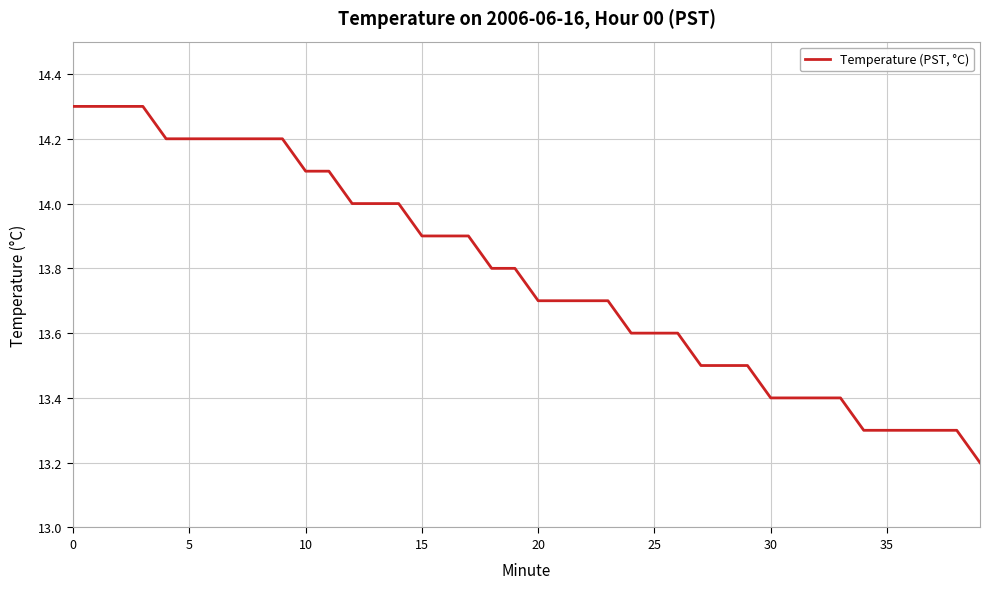

What is the maximum value shown in the chart?

14.3